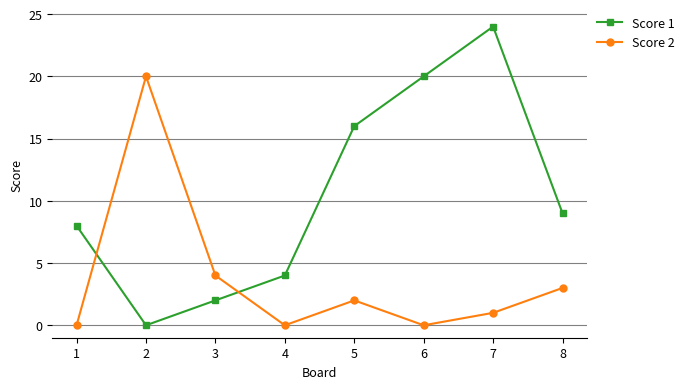

Which series ends up on top after the final intersection of Score 1 and Score 2?

Score 1